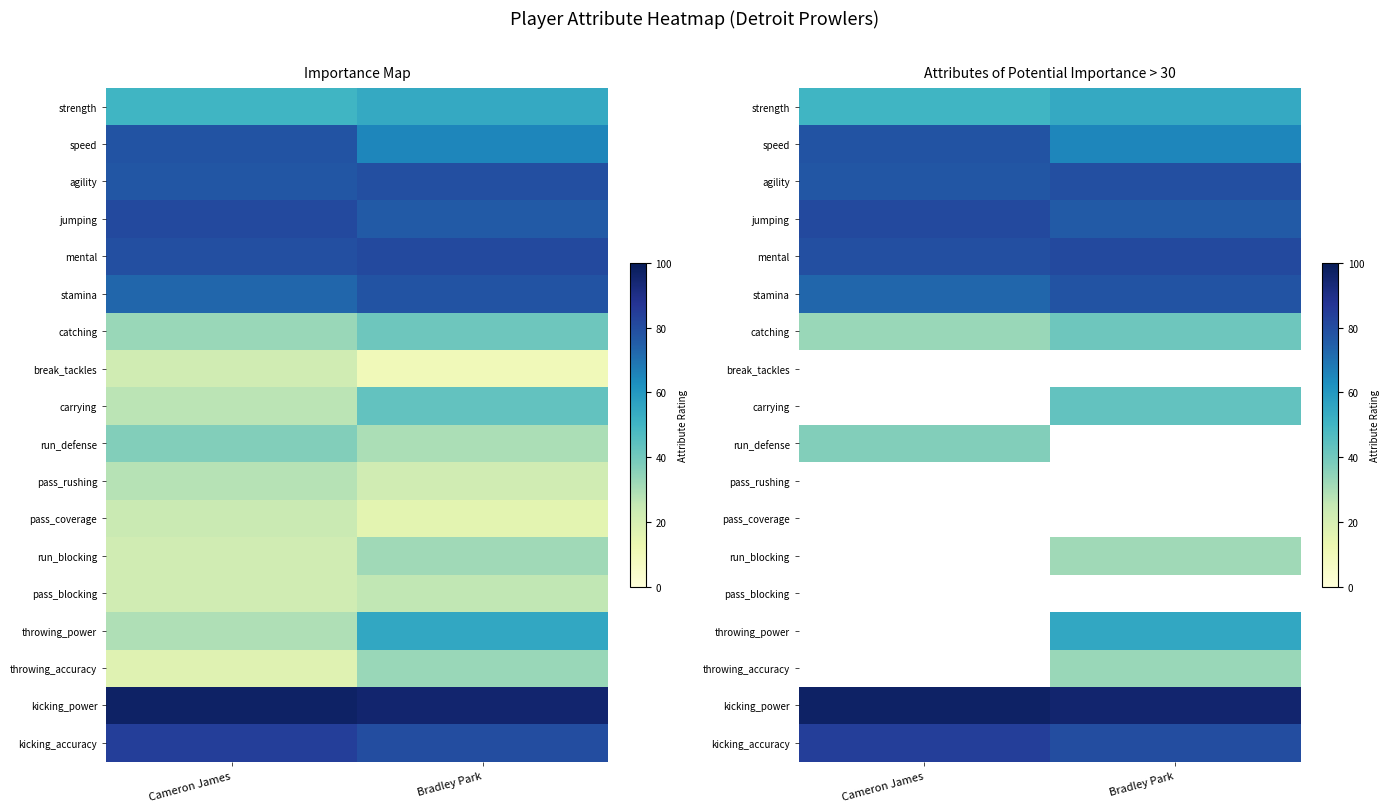

Is it true that run_defense equals 37.0 at Cameron James?

True